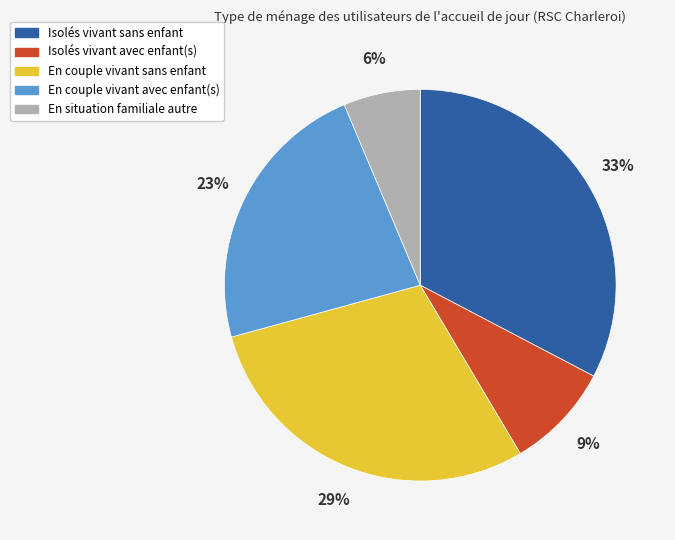

To the nearest percent, what portion does En situation familiale autre represent?

6%